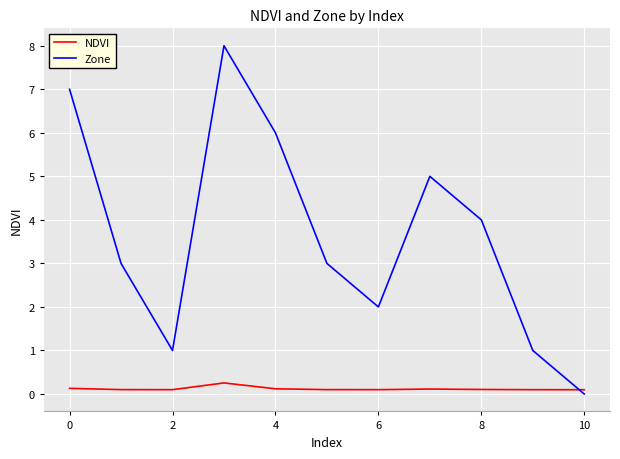

Which series has the largest total across all categories?

Zone